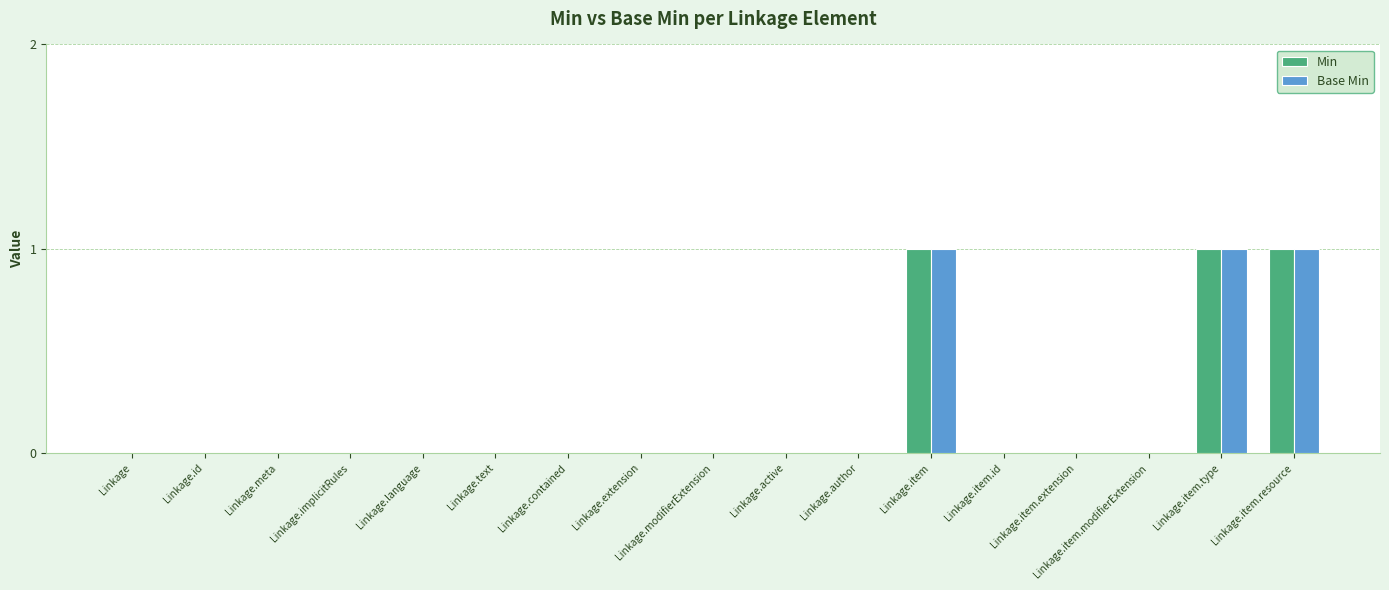

True or false: Min has a value of 0 at Linkage.contained.

True